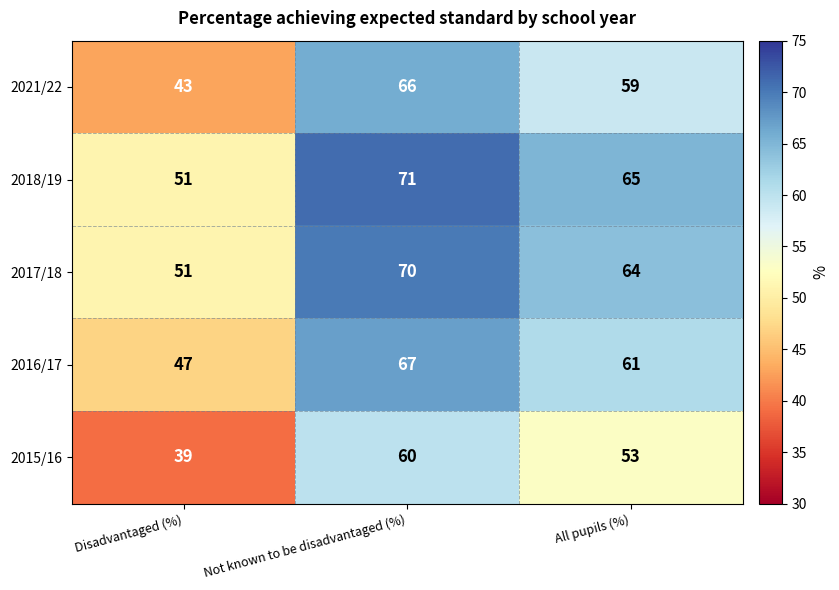

What is the spread (max minus min) of values at All pupils (%)?

12